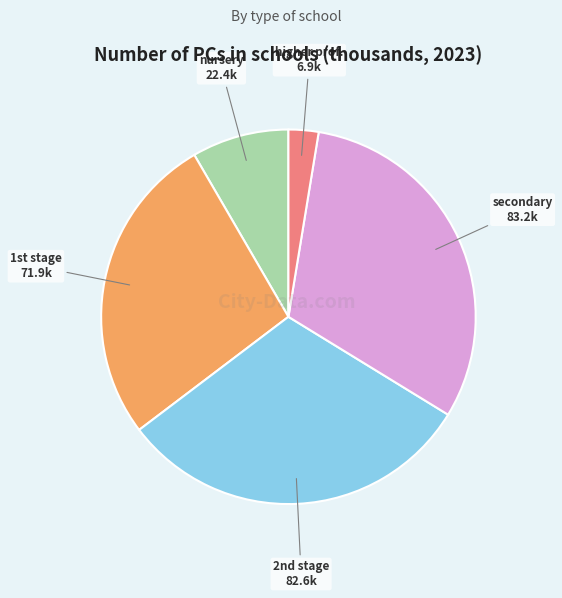

Is there a majority slice in this chart?

No